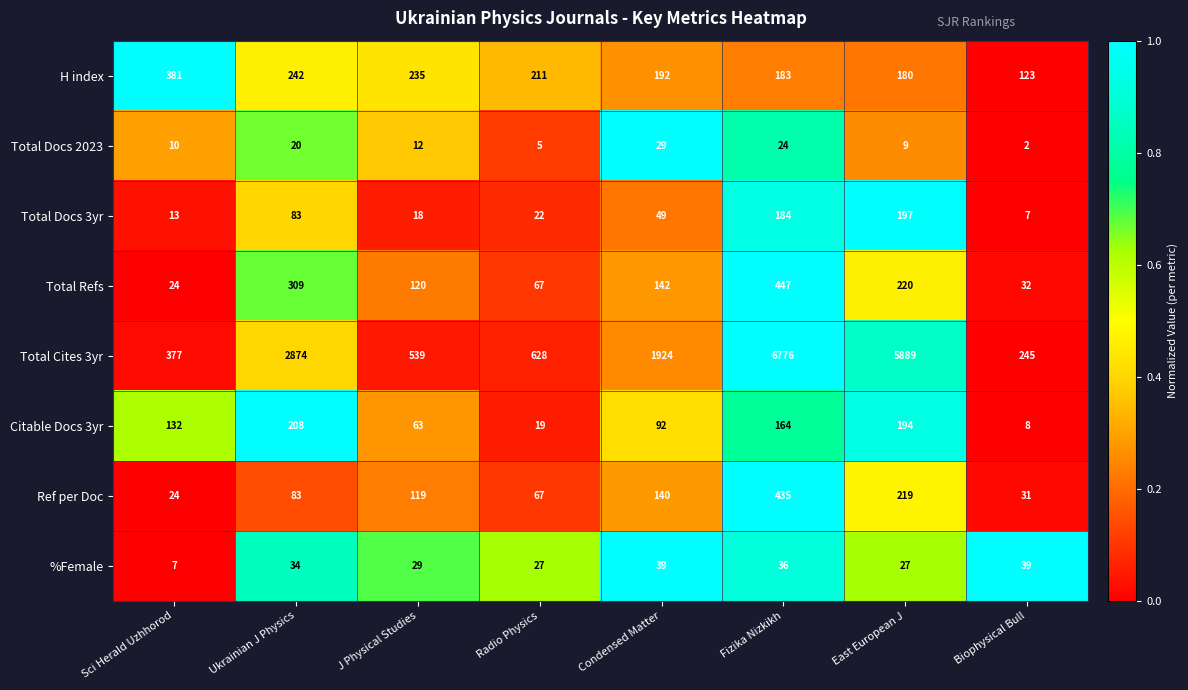

Where is Total Docs 2023 nearest to the value 15?

J Physical Studies